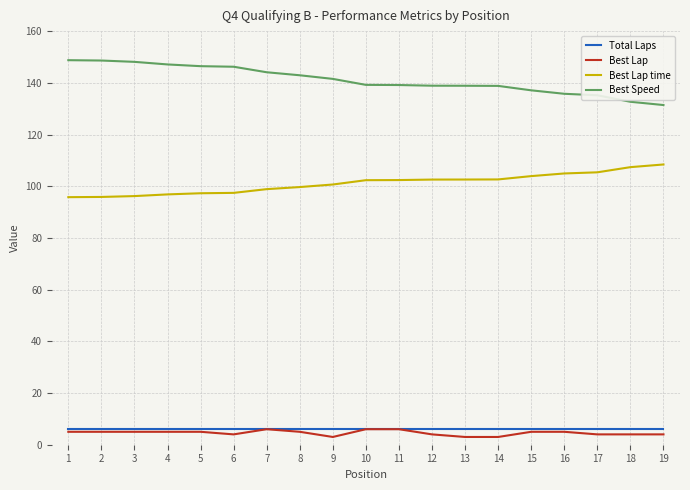

What is the minimum value for Total Laps?

6.0